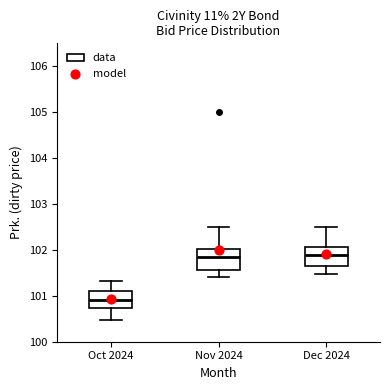

Where does the upper whisker of the box for Nov 2024 end on the y-axis? The values are not printed on the chart, so give them approximately, as read against the axis.

102.5